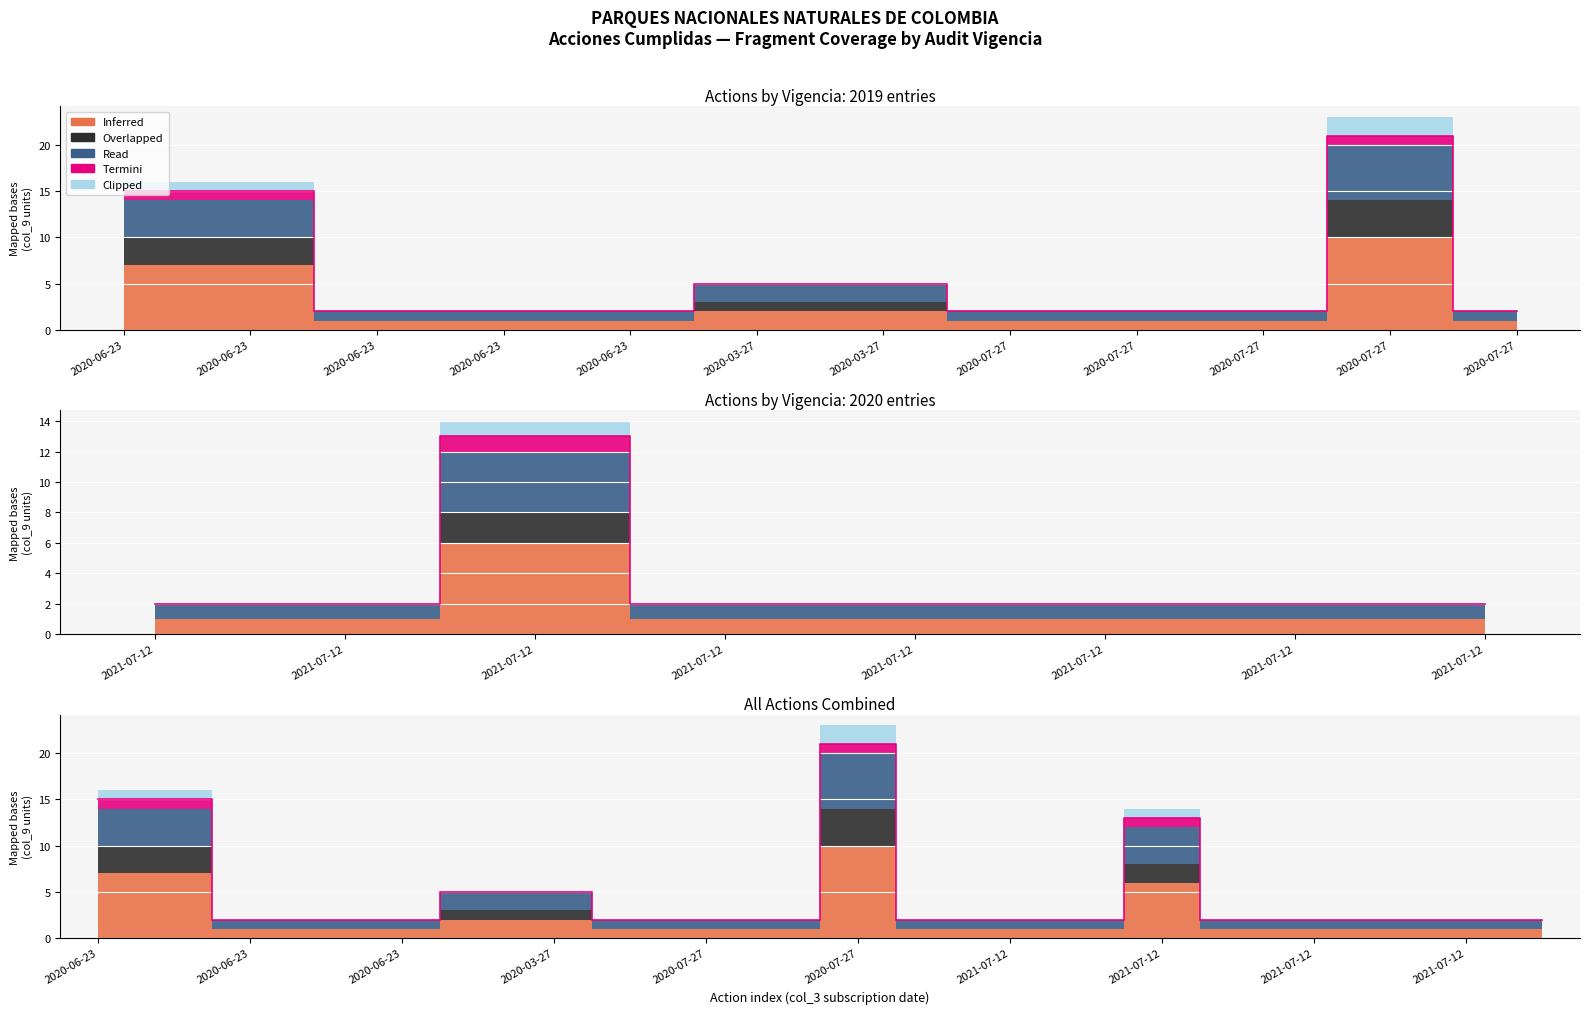

What is the value of the Read point at the 20th from the left?

1